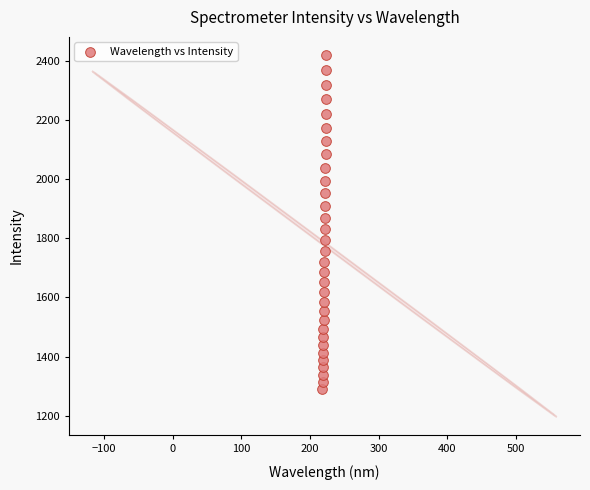

What is the range of Y values (max minus min)?

1131.4